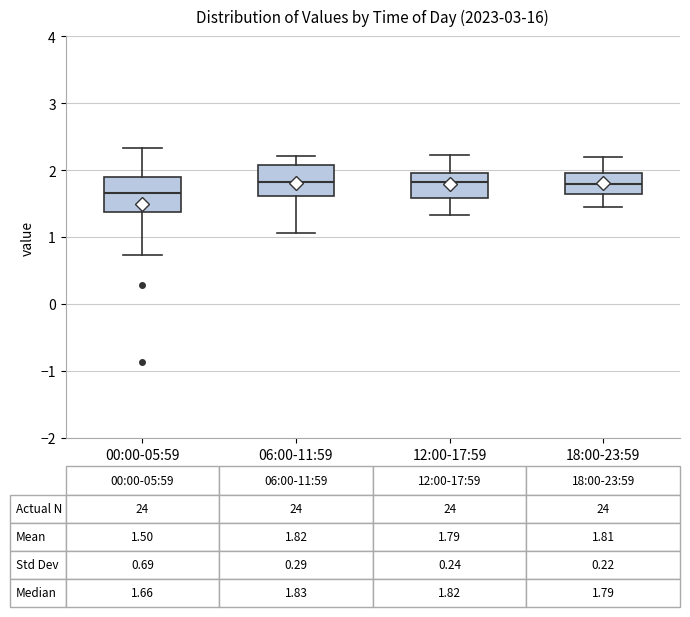

Which box has the lowest median line?

00:00-05:59